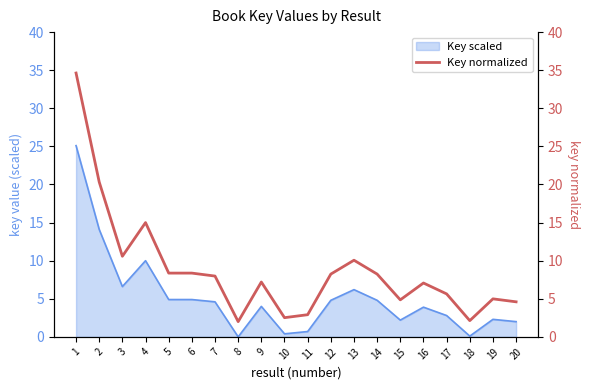

Is it true that Key scaled equals 14.0 at 1?

False